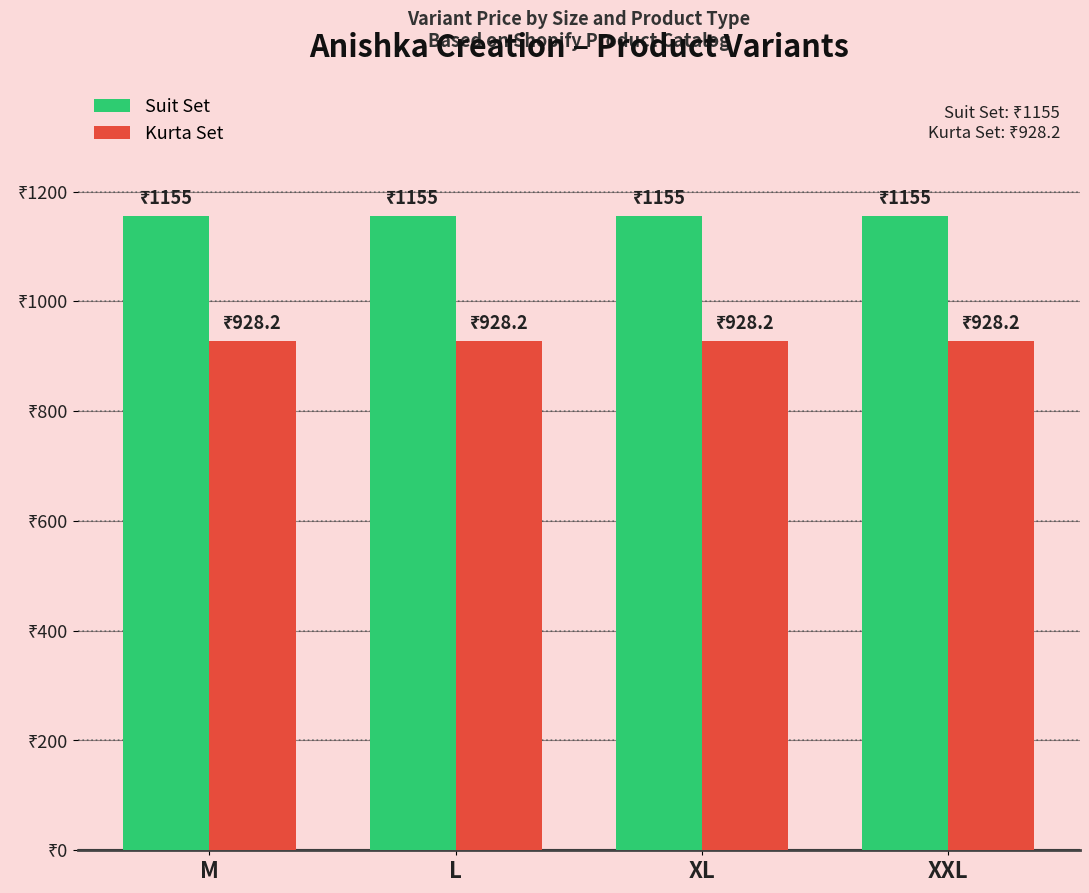

What are all the series names shown in the legend?

Suit Set, Kurta Set